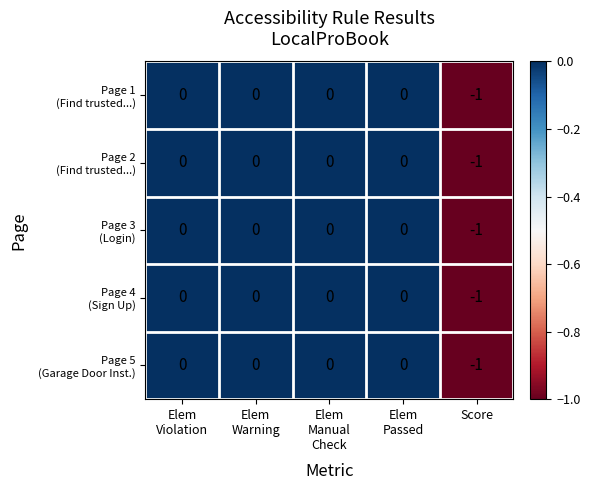

Which label corresponds to the smallest value in the chart?

Score